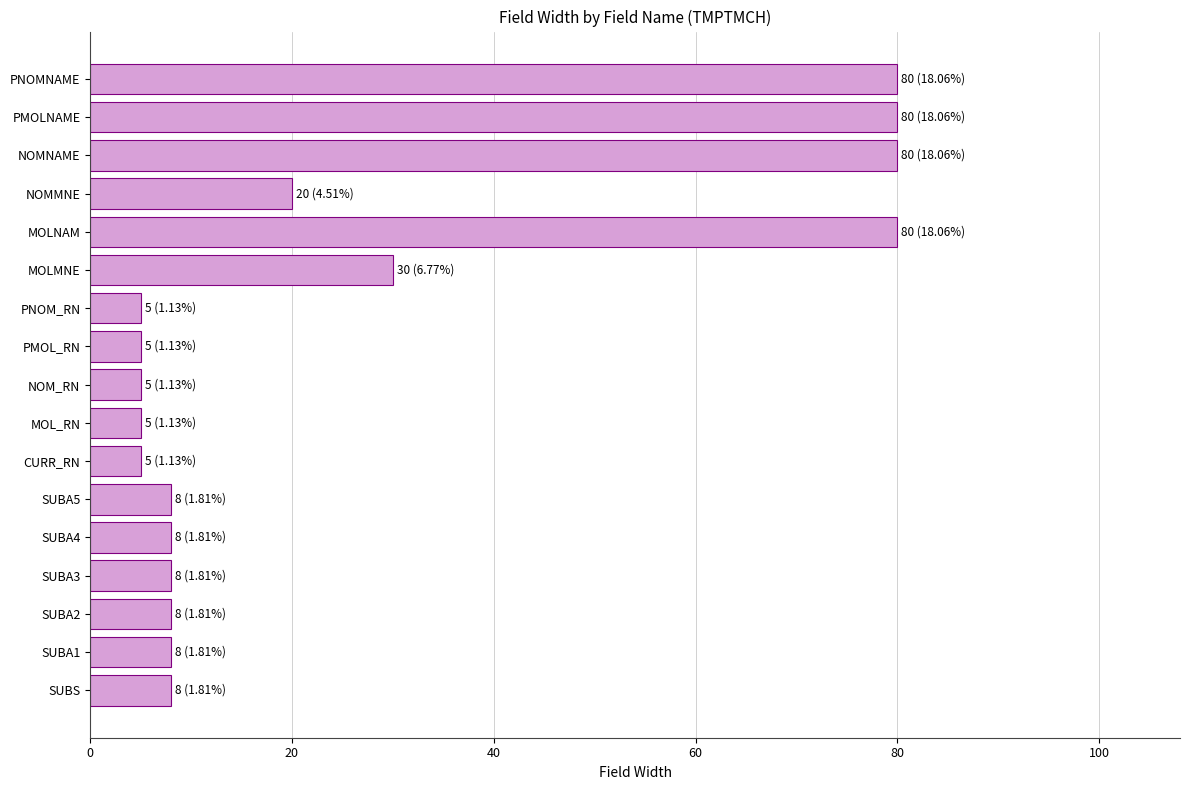

The value at SUBA2 is 8. True or false?

True